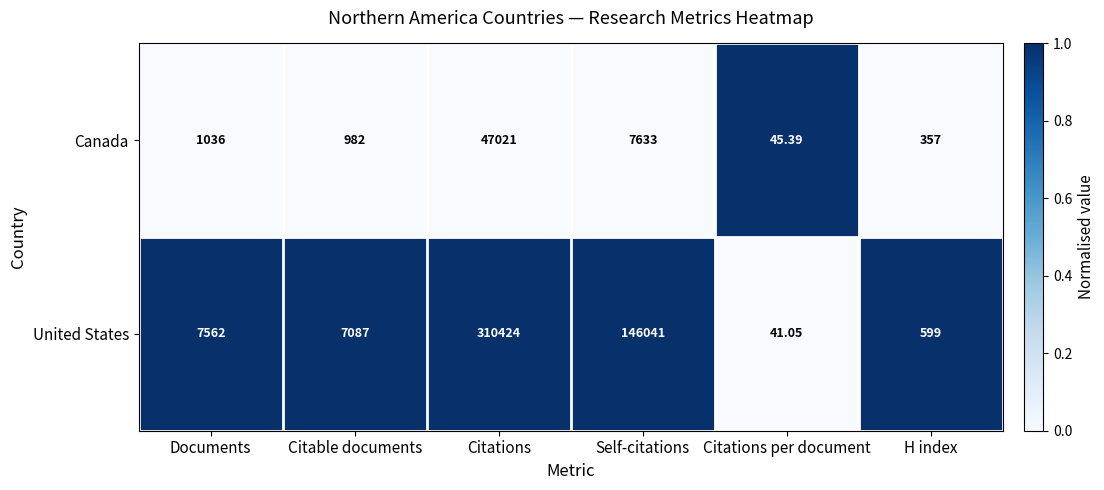

Is the value of United States at Citations per document greater than the value of Canada at Self-citations?

No